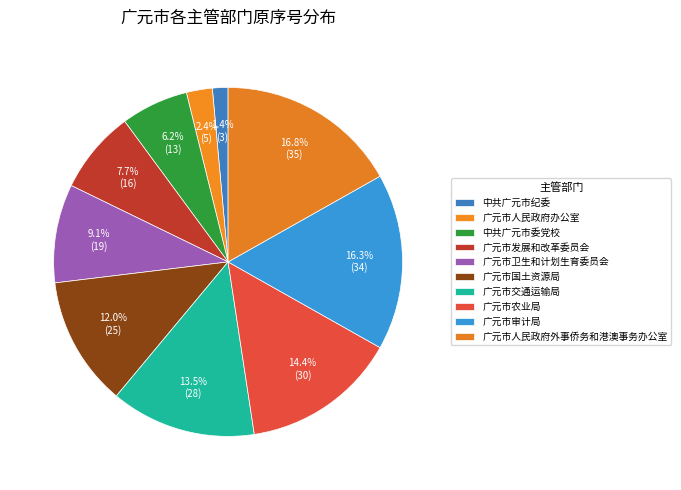

Count the number of slices in the pie.

10